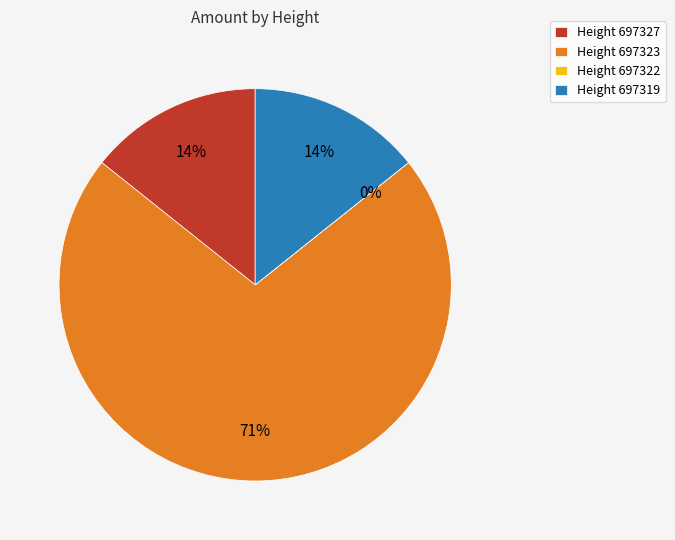

Rank the categories by value from lowest to highest.

697322, 697327, 697319, 697323